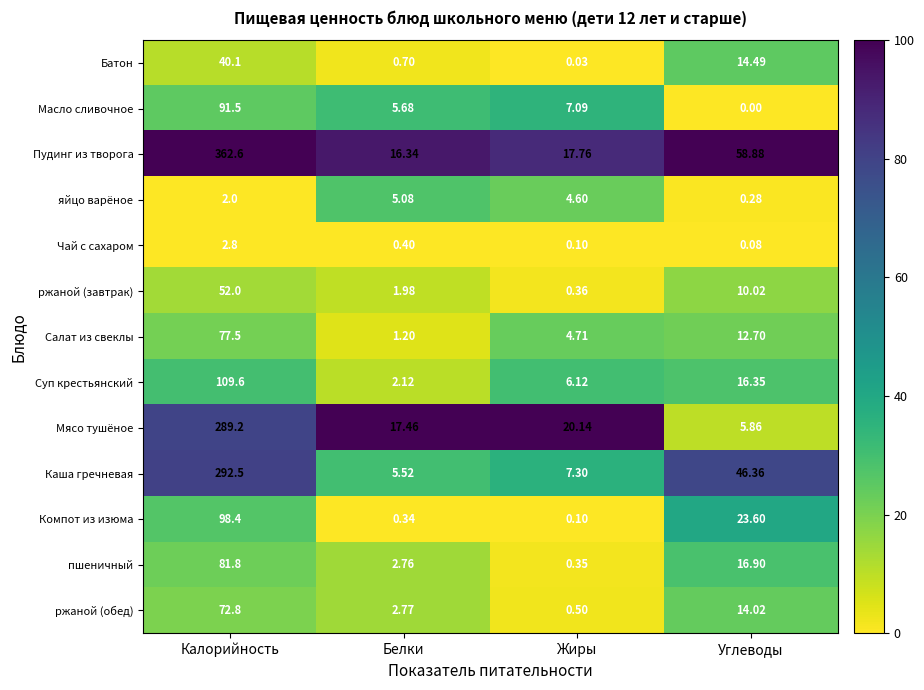

Rank the categories by Мясо тушёное value from highest to lowest.

Калорийность, Жиры, Белки, Углеводы